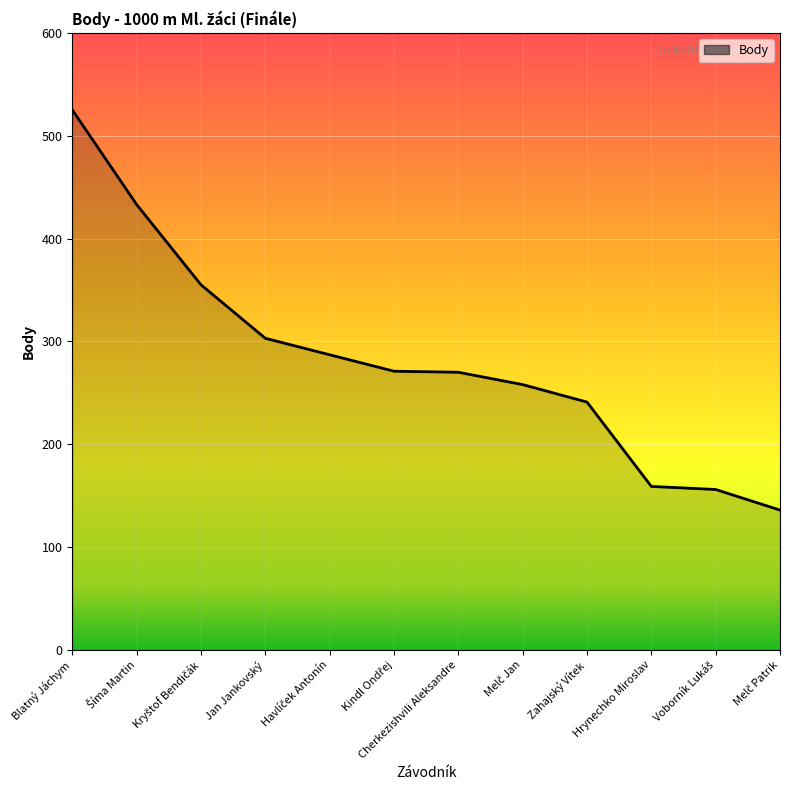

Between Cherkezishvili Aleksandre and Blatný Jáchym, which is larger?

Blatný Jáchym